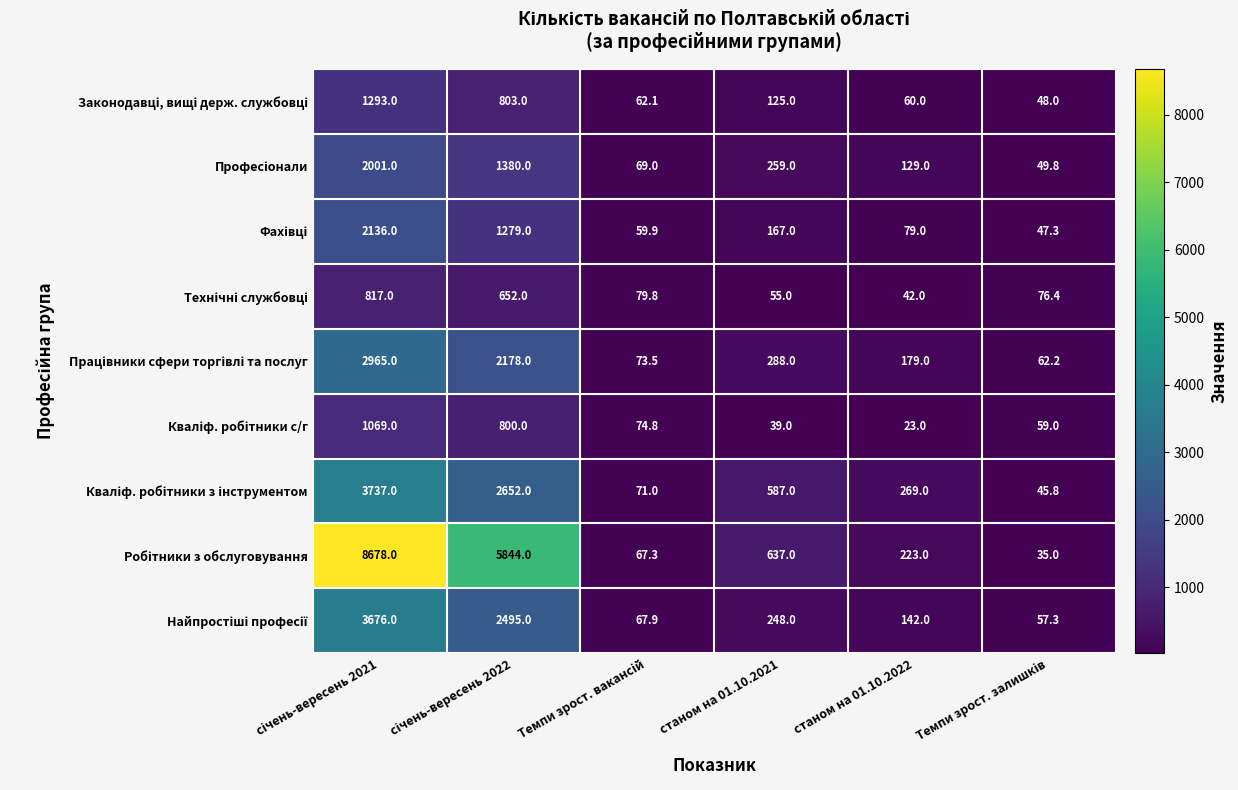

What is the maximum value shown in the chart?

8678.0